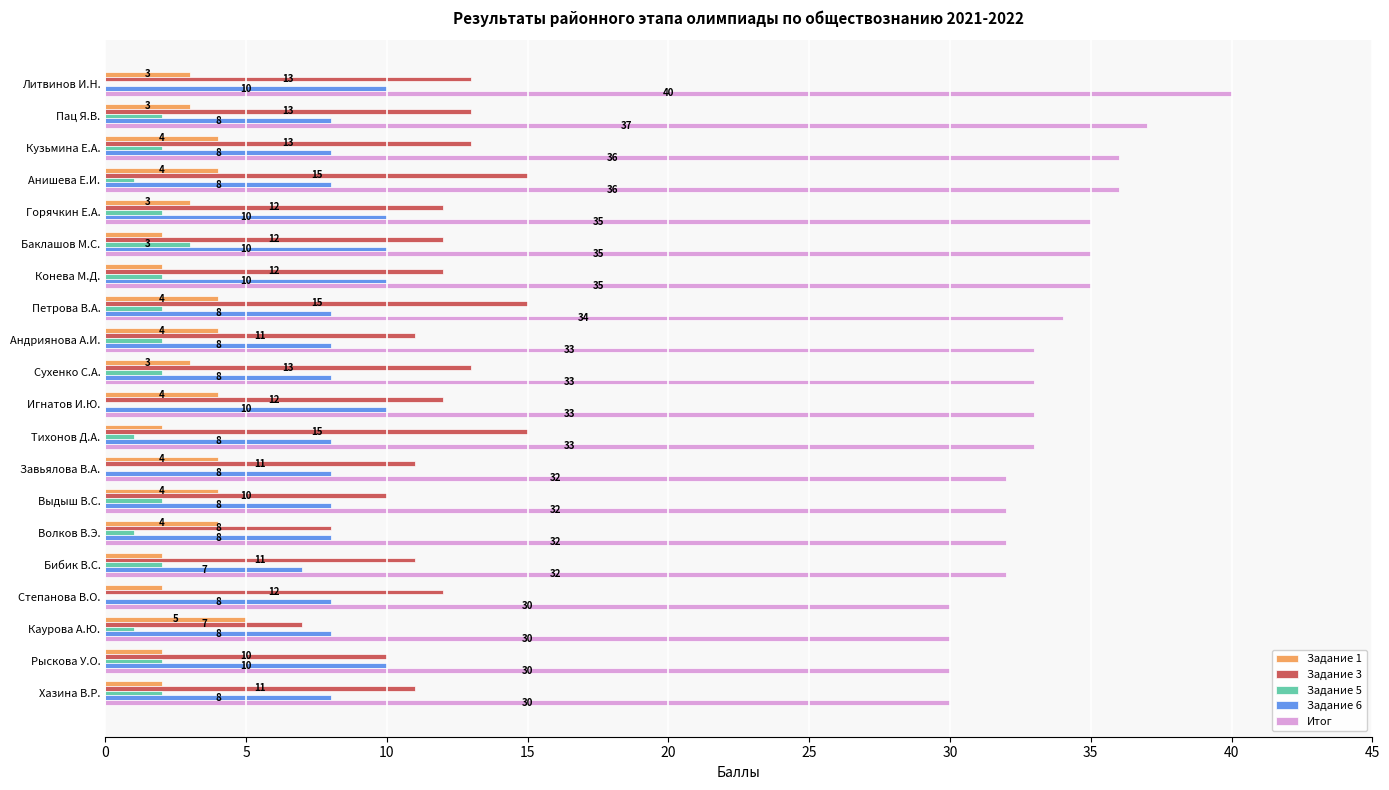

Which series changed the most between Анишева Е.И. and Горячкин Е.А.?

Задание 3